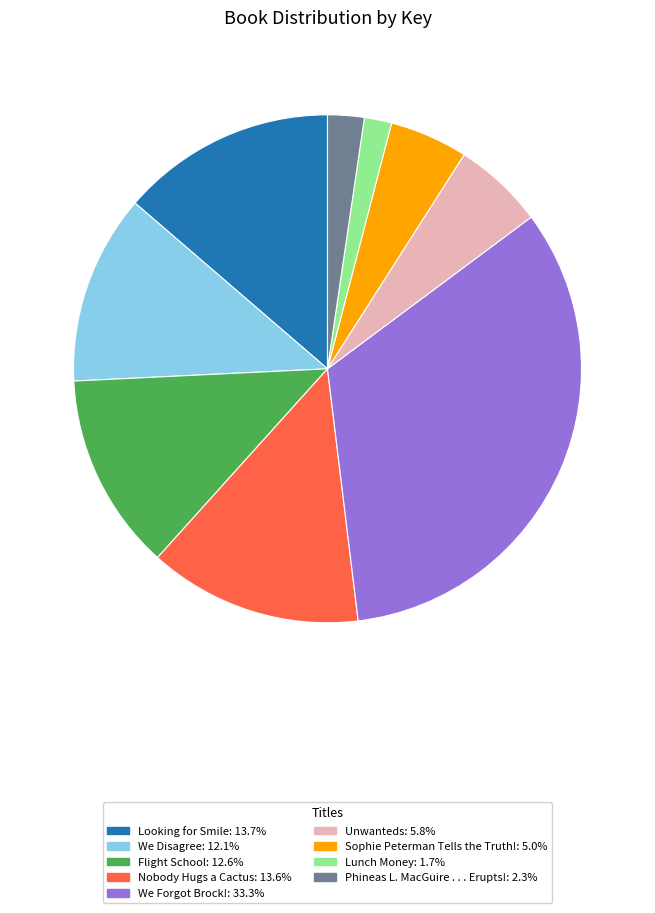

What is the ratio of the value at Lunch Money to the value at Nobody Hugs a Cactus?

0.1